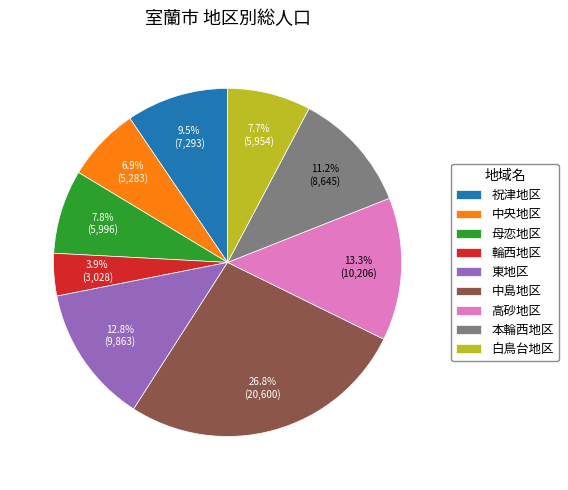

What percentage is the 白鳥台地区 slice, to the nearest percent?

8%